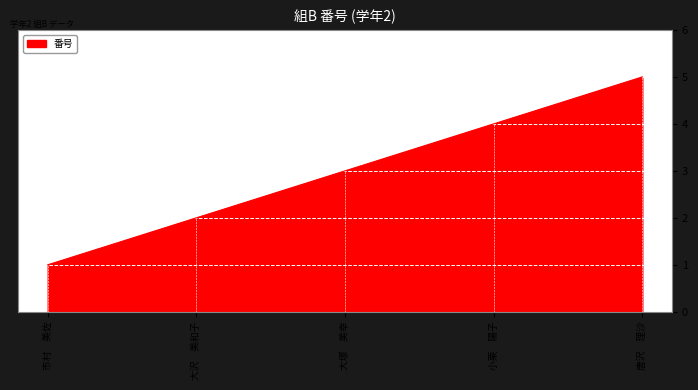

What position from the left is 大沢　美和子?

2